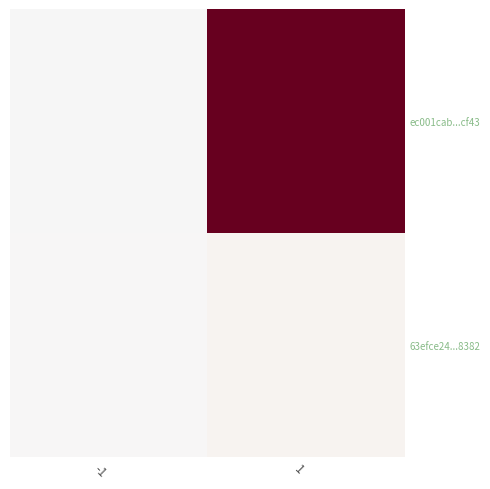

Rank the series at 1 from lowest to highest value.

63efce24...8382, ec001cab...cf43